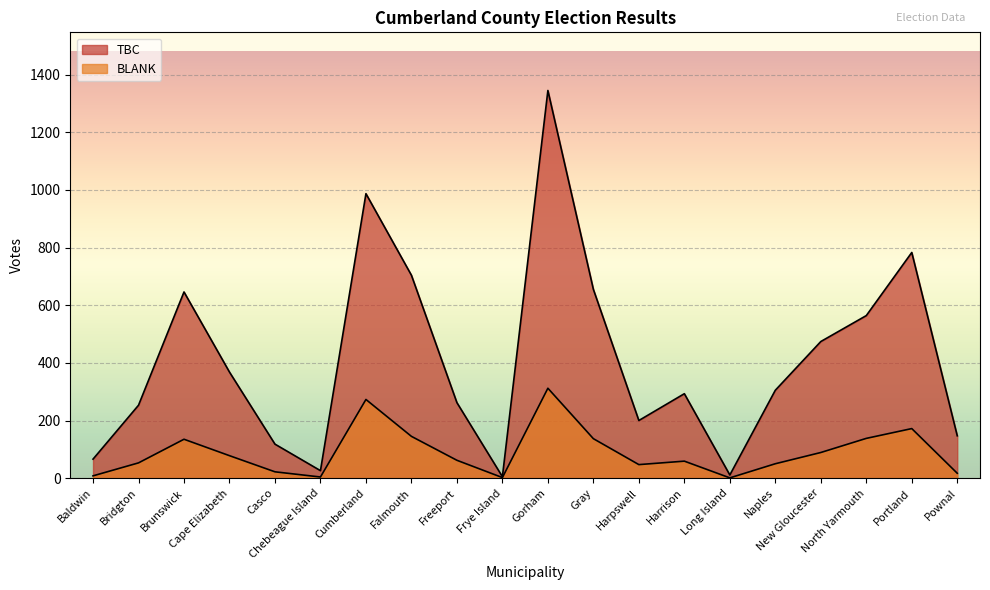

What is the sum of all TBC values?

8212